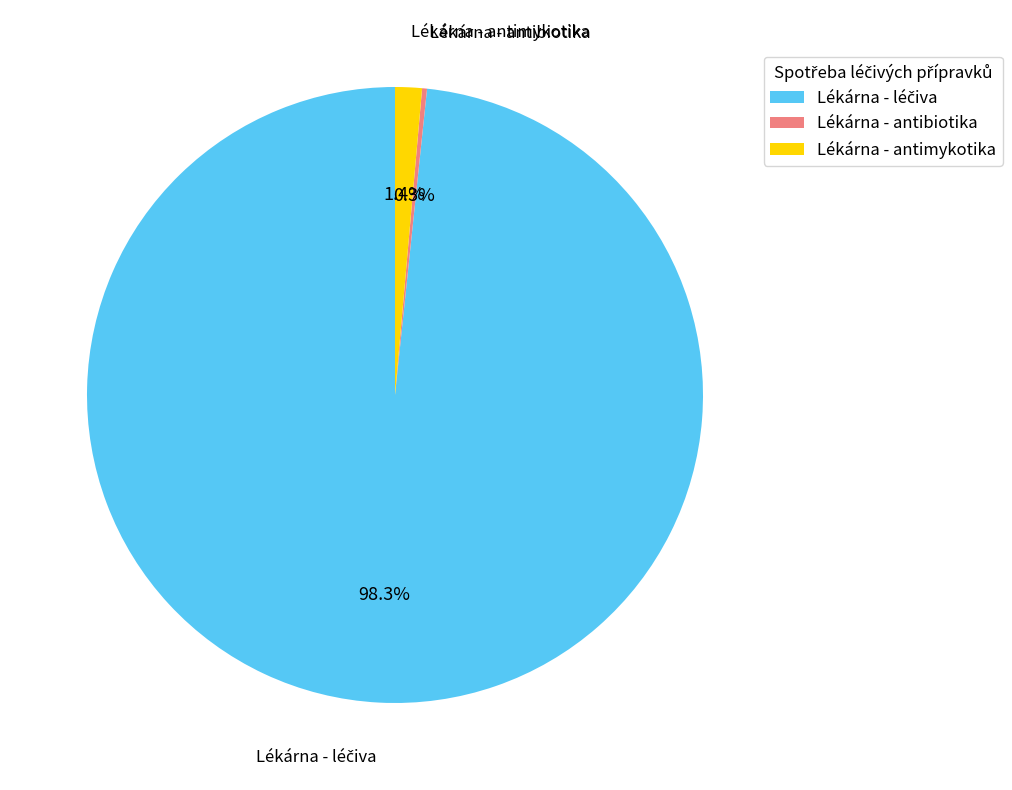

Is there a majority slice in this chart?

Yes